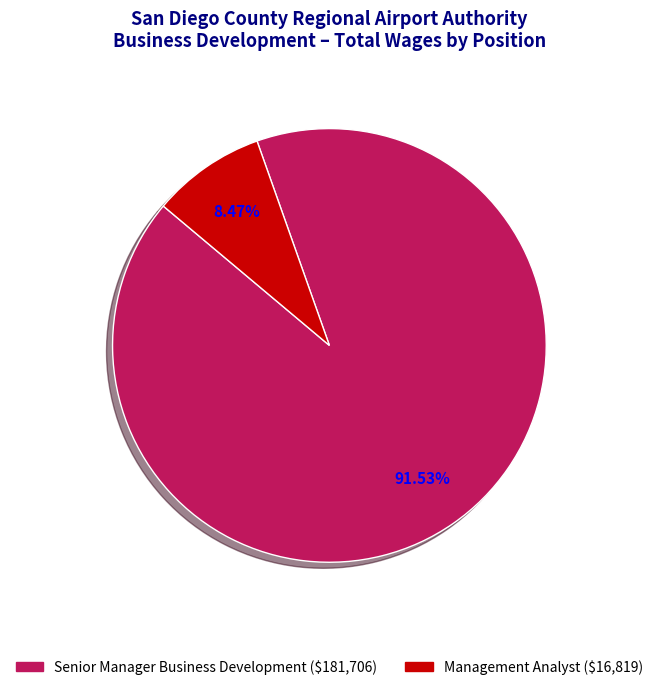

How many segments does this pie chart have?

2